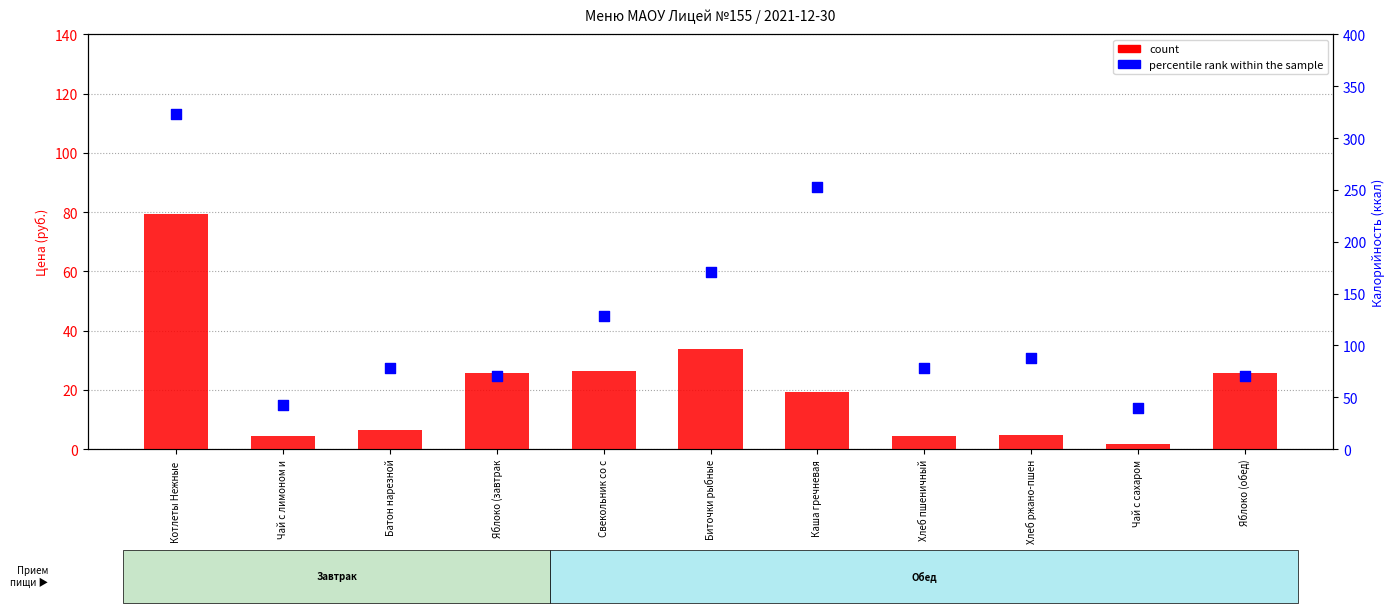

Is the value of count at Яблоко (обед) greater than the value of percentile rank within the sample at Чай с лимоном и?

No